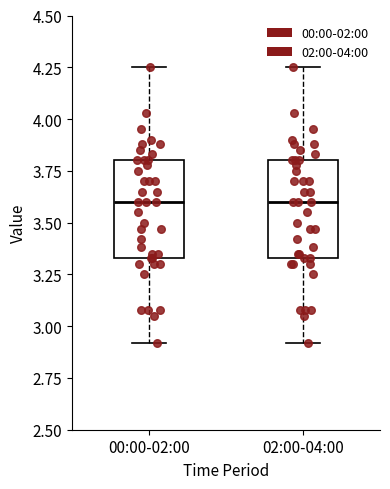

Reading left to right, read every box against the y-axis: the position of its median line, the range the box covers, and the ends of its whiskers. The values are not printed on the chart, so give them approximately, as read against the axis.

00:00-02:00: median 3.60, box 3.35 to 3.80, whiskers 2.90 to 4.25
02:00-04:00: median 3.60, box 3.35 to 3.80, whiskers 2.90 to 4.25